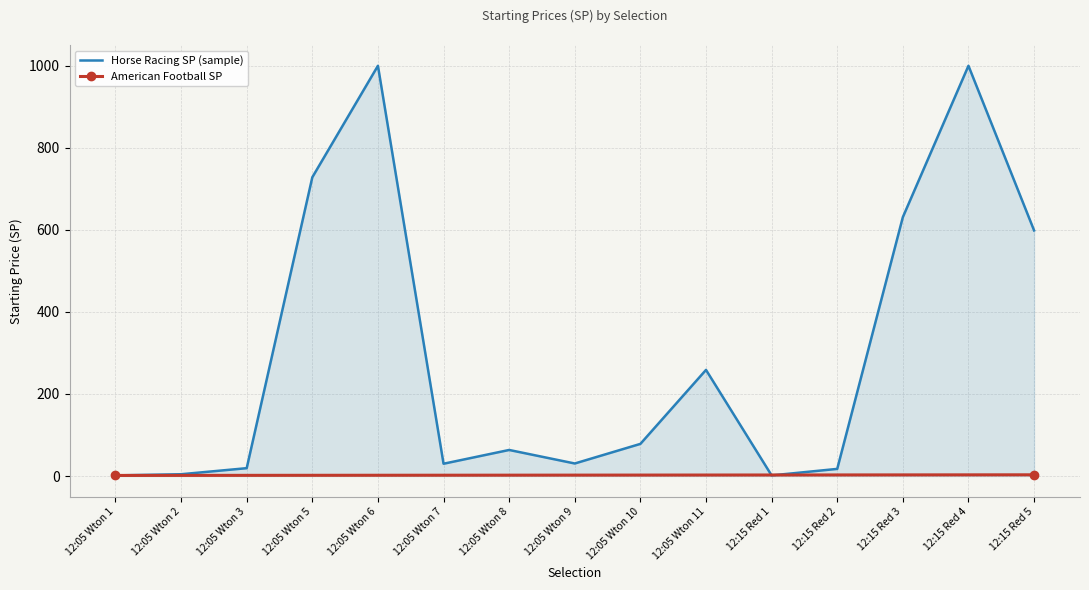

How many points are lower than both their immediate neighbors (excluding endpoints)?

3